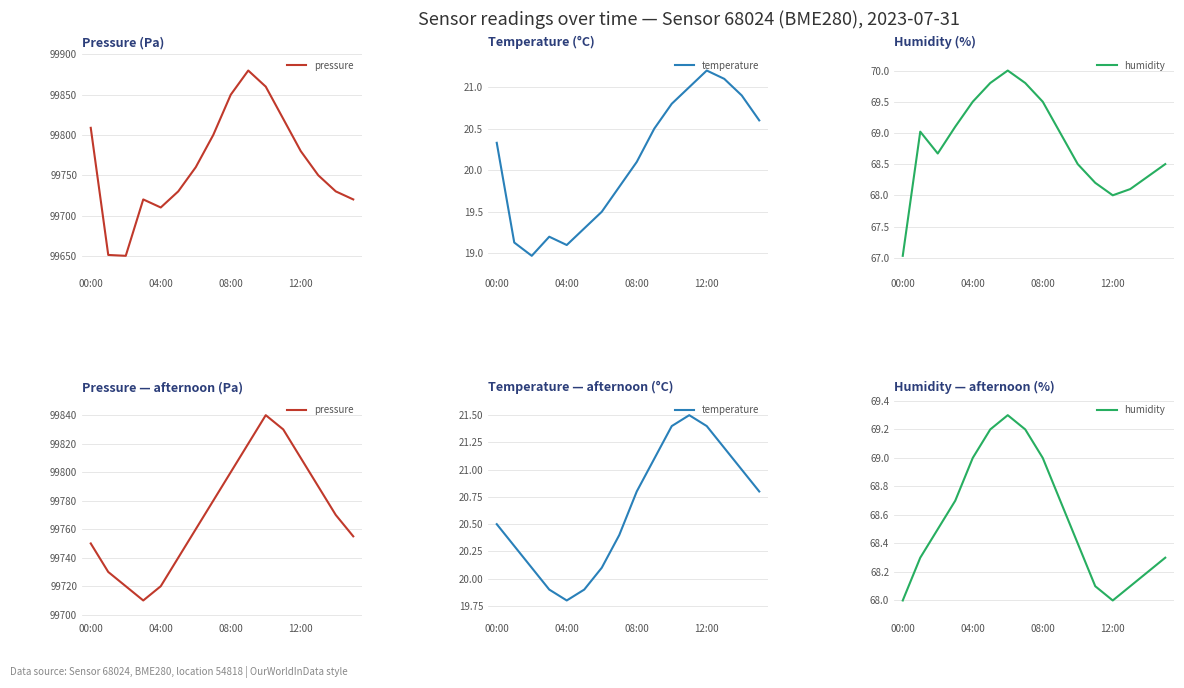

Which series has the largest range (max minus min)?

pressure